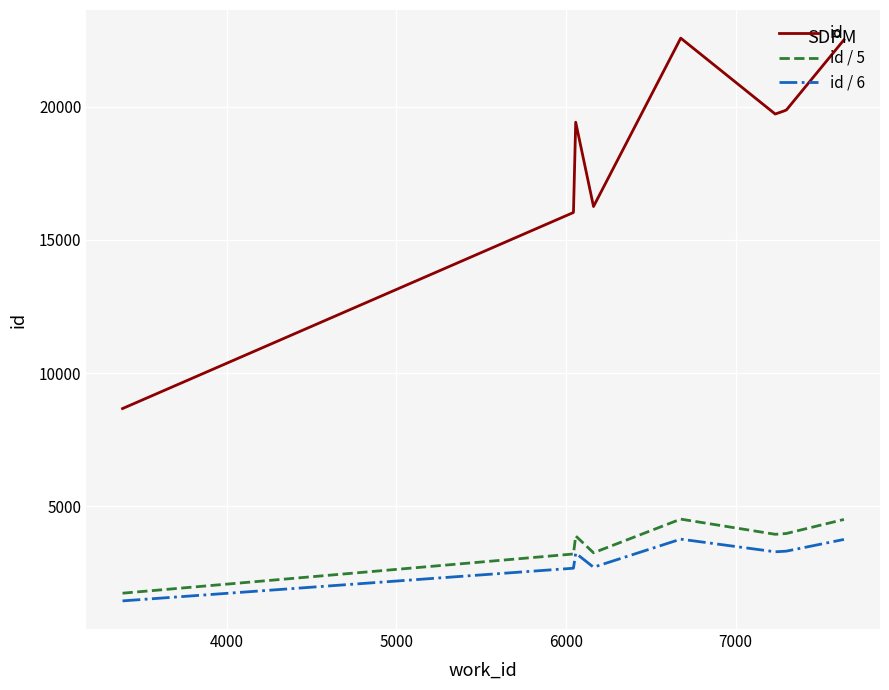

What is the difference between the maximum and minimum values in the id series?

13911.0